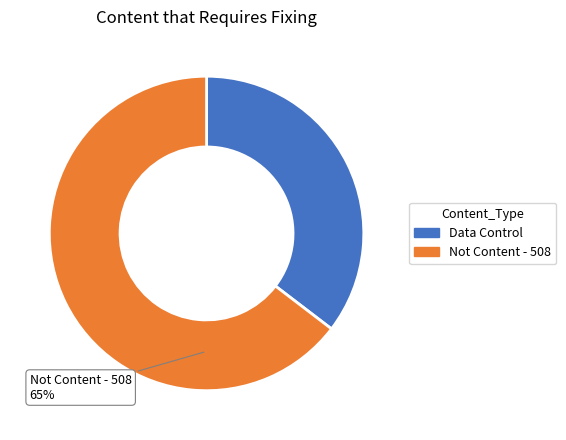

To the nearest percent, what percentage of the pie is Not Content - 508?

65%